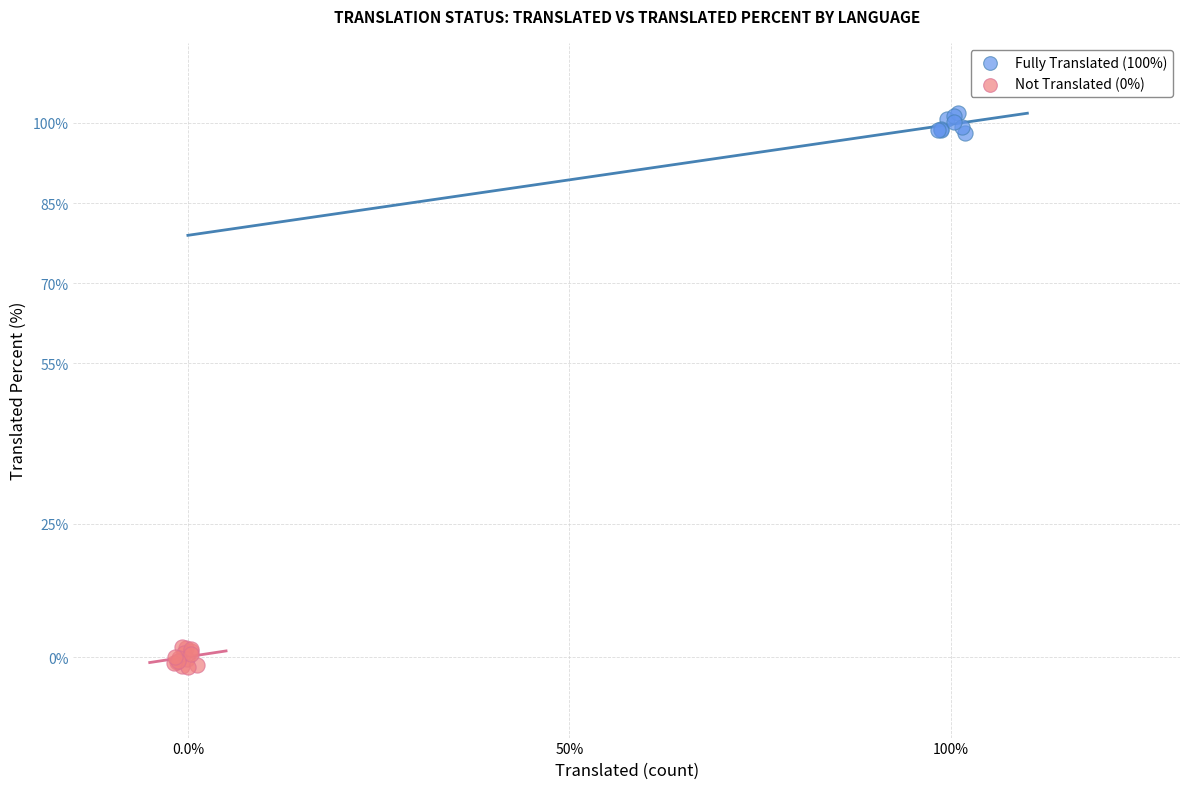

Which series contains the highest Y value?

Fully Translated (100%)